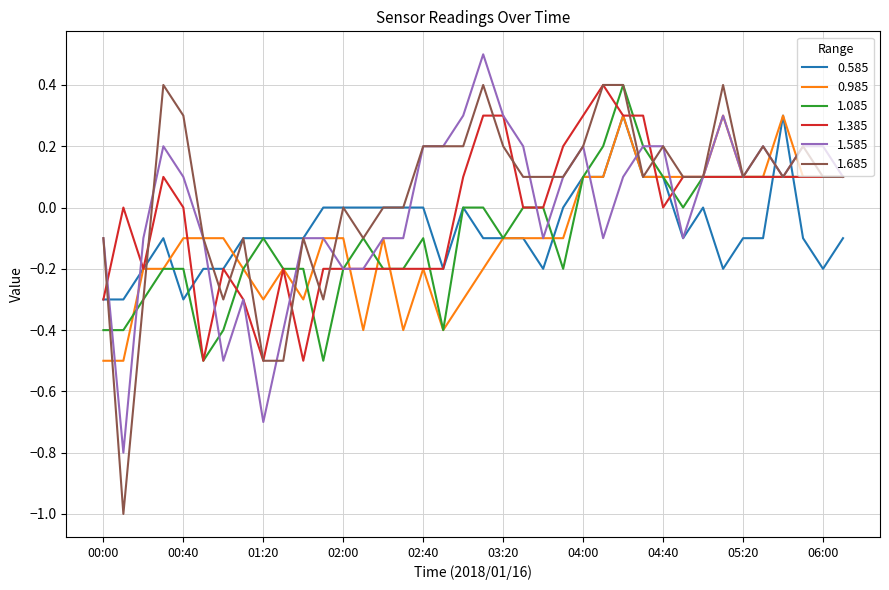

What is the smallest value displayed?

-1.0